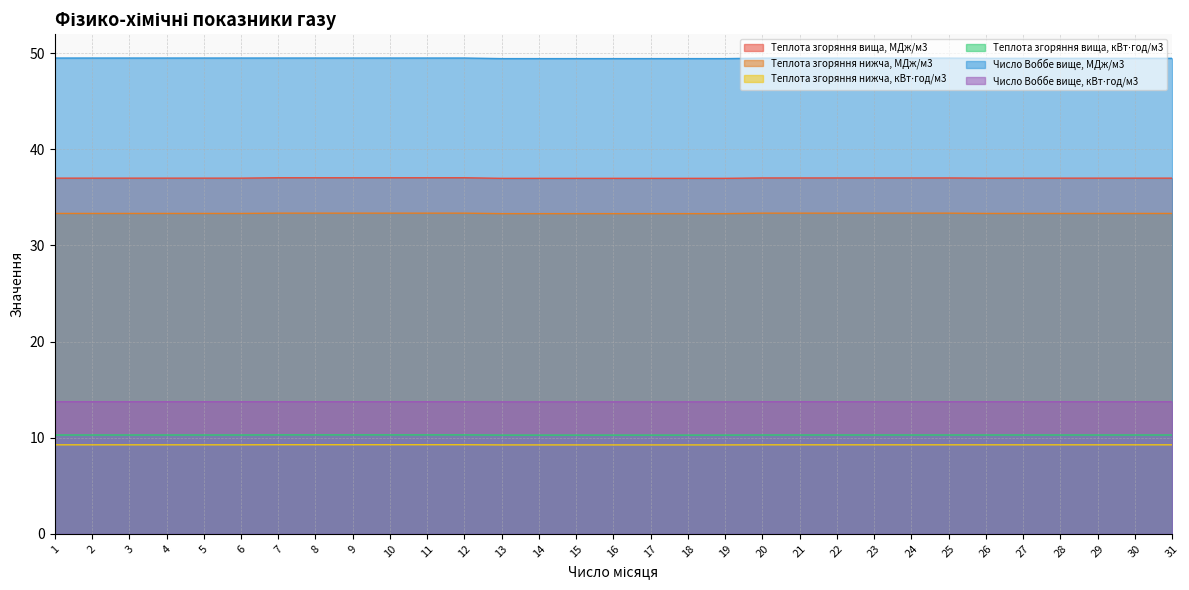

At which label is Теплота згоряння вища, МДж/м3 closest to 37?

1